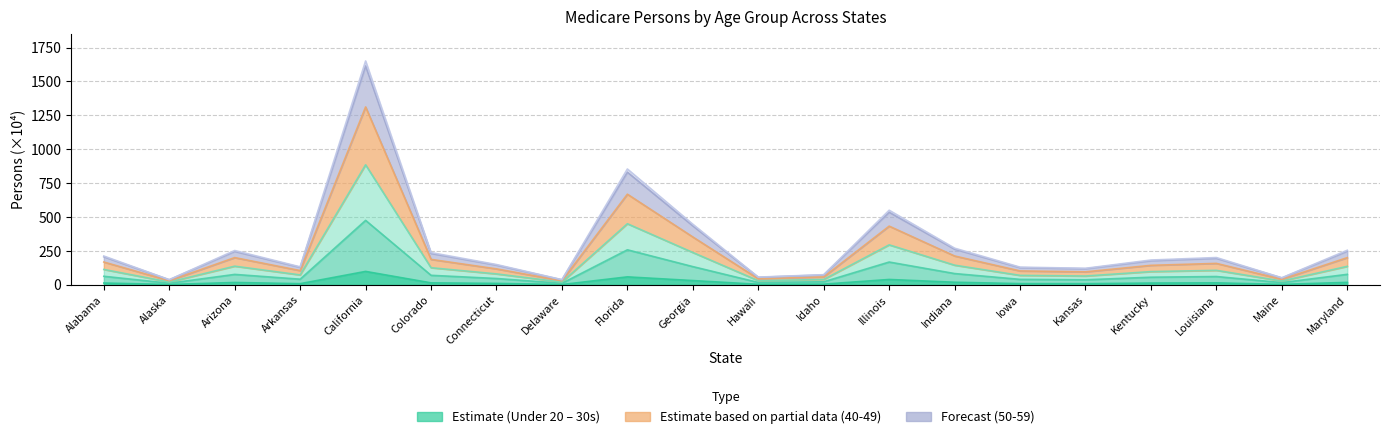

Does the chart display data point markers on the line(s)?

No